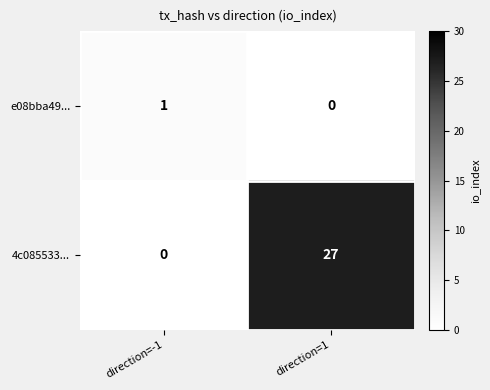

What is the average value of the 4c085533... series?

14